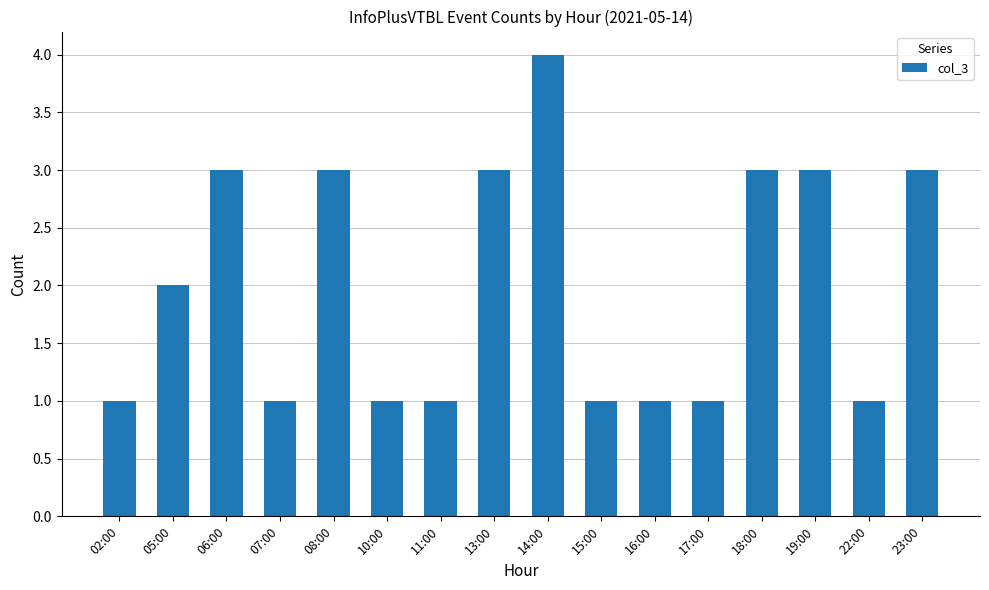

What is the approximate value at 14:00?

4